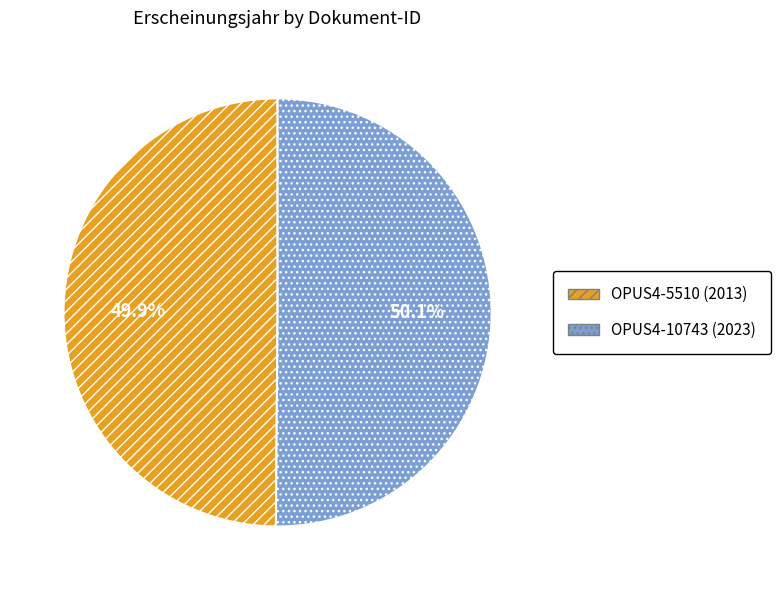

Is there a majority slice in this chart?

Yes